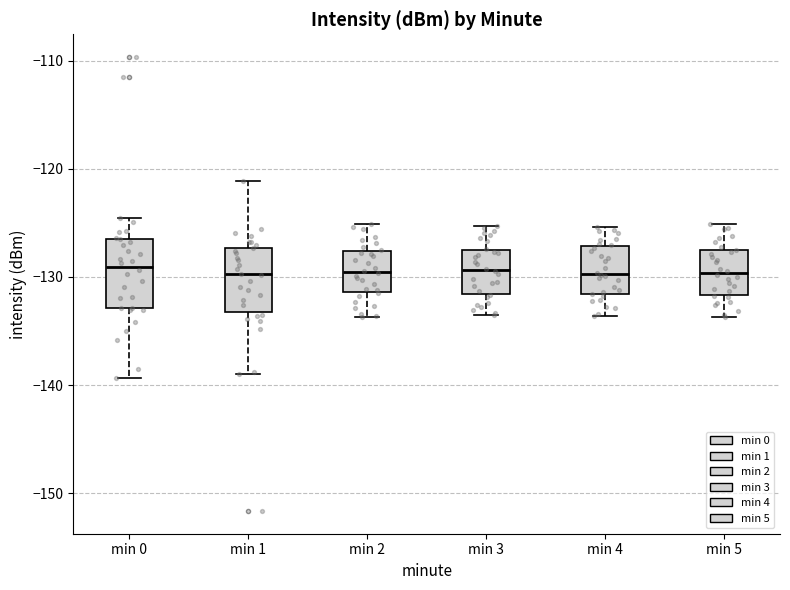

Reading left to right, transcribe this box plot: for each box, give where its median line is, the range the box spans, and where its two whiskers end, as read against the y-axis. The values are not printed on the chart, so give them approximately, as read against the axis.

min 0: median -129, box -133 to -127, whiskers -139 to -125
min 1: median -130, box -133 to -127, whiskers -139 to -121
min 2: median -130, box -131 to -128, whiskers -134 to -125
min 3: median -129, box -132 to -127, whiskers -133 to -125
min 4: median -130, box -132 to -127, whiskers -134 to -125
min 5: median -130, box -132 to -128, whiskers -134 to -125